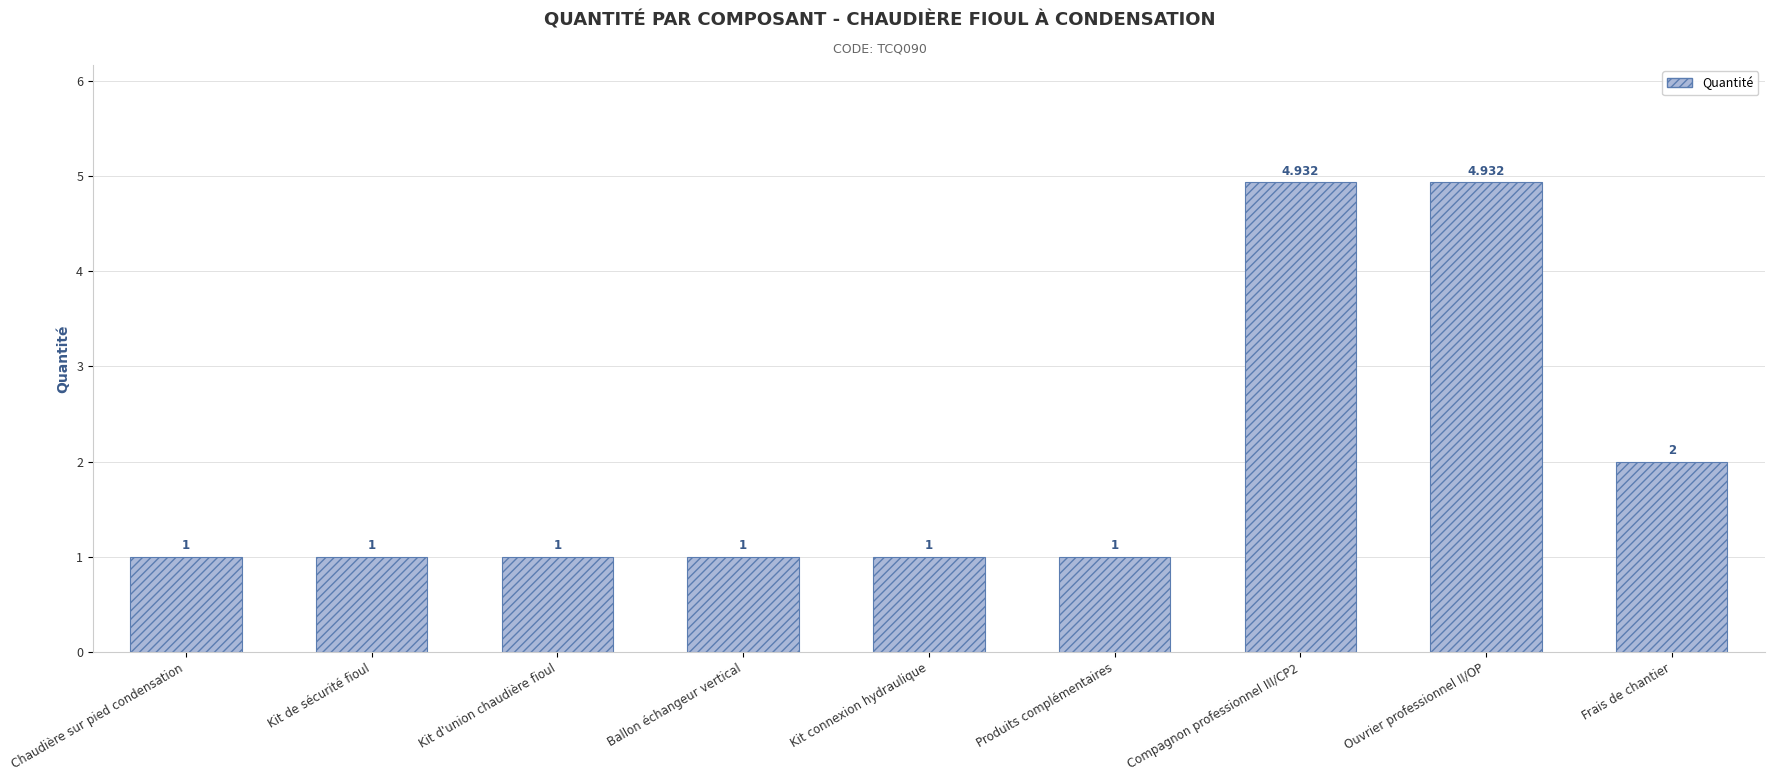

What is the change in value from Chaudière sur pied condensation to Frais de chantier?

+1.0